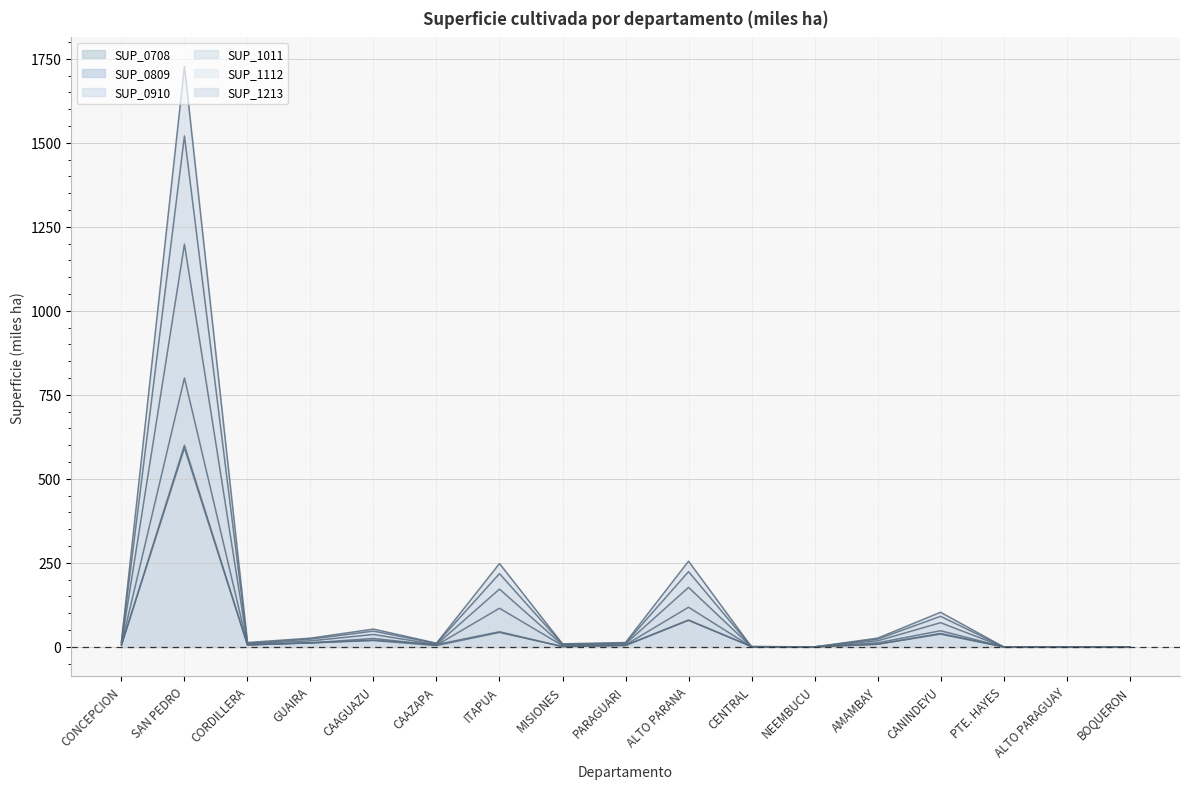

The value of SUP_0809 at ALTO PARAGUAY is 0. True or false?

True